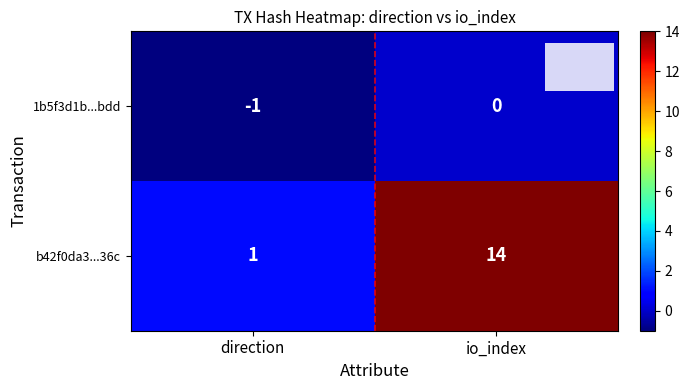

What is the difference between the b42f0da3...36c values at io_index and direction?

13